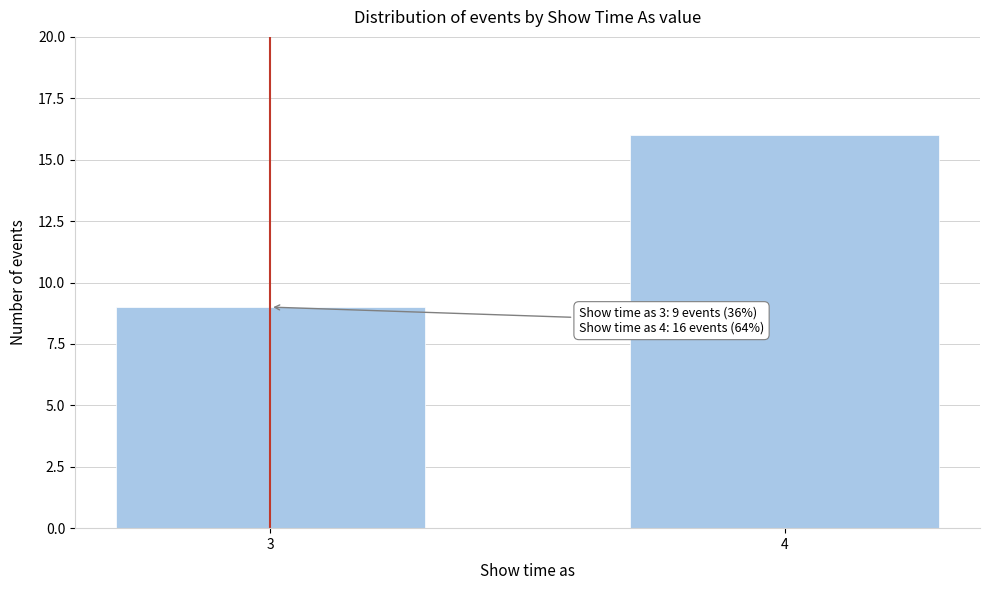

Reading left to right, transcribe all the data shown in this chart.

9	16